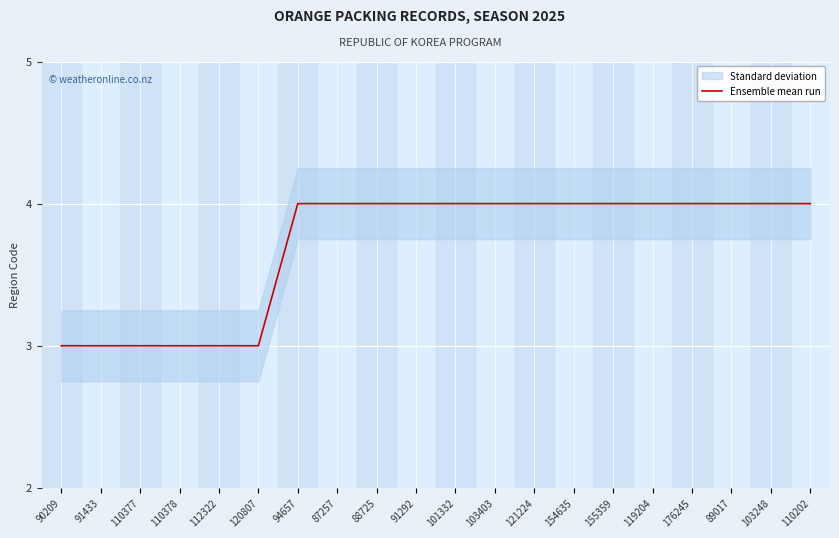

Reading left to right, what are all the values shown in this chart?

90209=3	91433=3	110377=3	110378=3	112322=3	120807=3	94657=4	87257=4	88725=4	91292=4	101332=4	103403=4	121224=4	154635=4	155359=4	119204=4	176245=4	89017=4	103248=4	110202=4